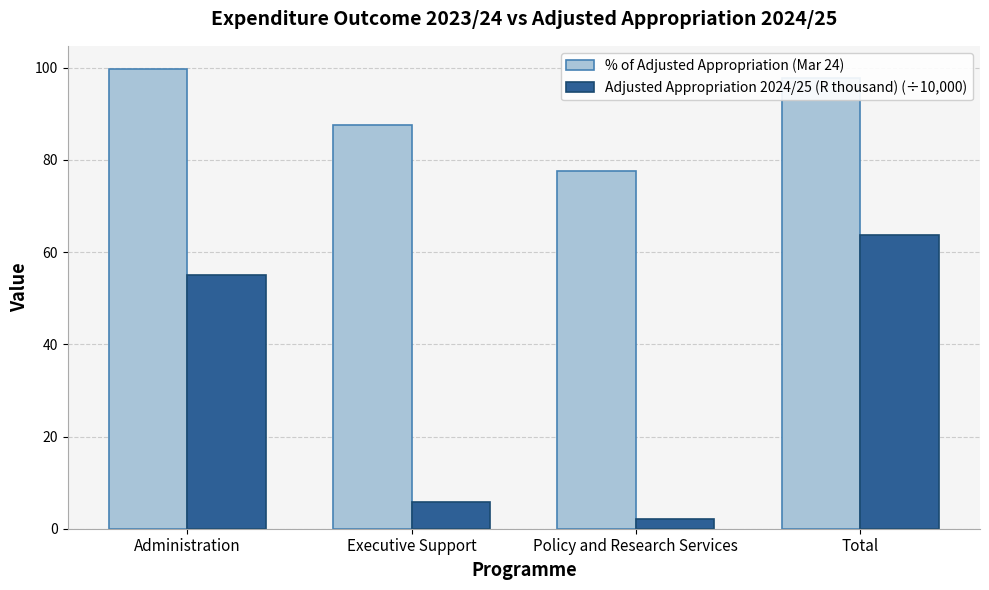

Rank the series at Total from lowest to highest value.

Adjusted Appropriation 2024/25 (R thousand) (÷10,000), % of Adjusted Appropriation (Mar 24)